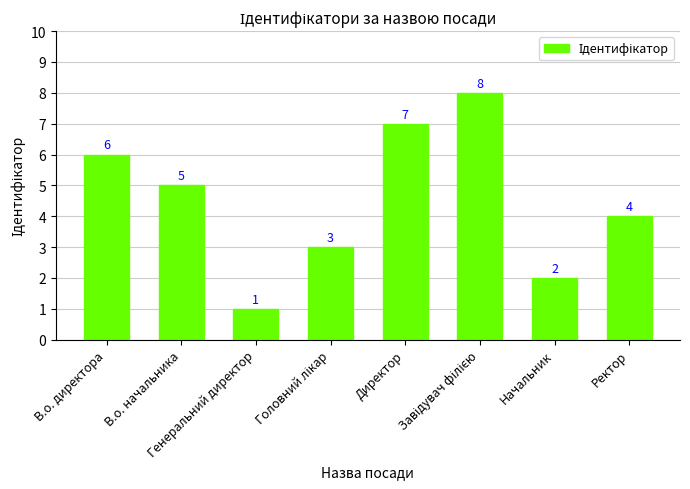

Approximately how many times larger is the value at Начальник compared to Генеральний директор?

2.0